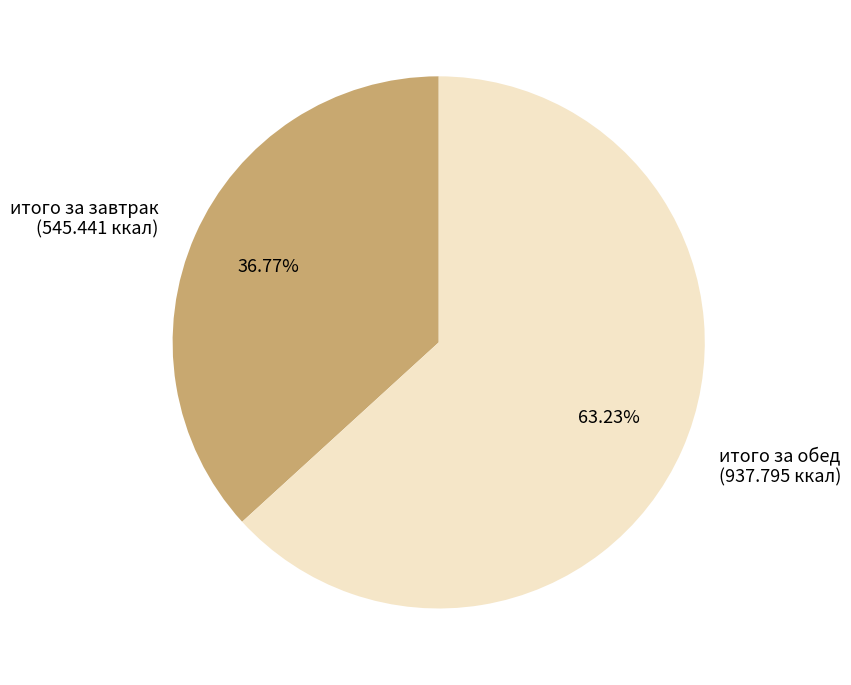

How many slices are in this pie chart?

2